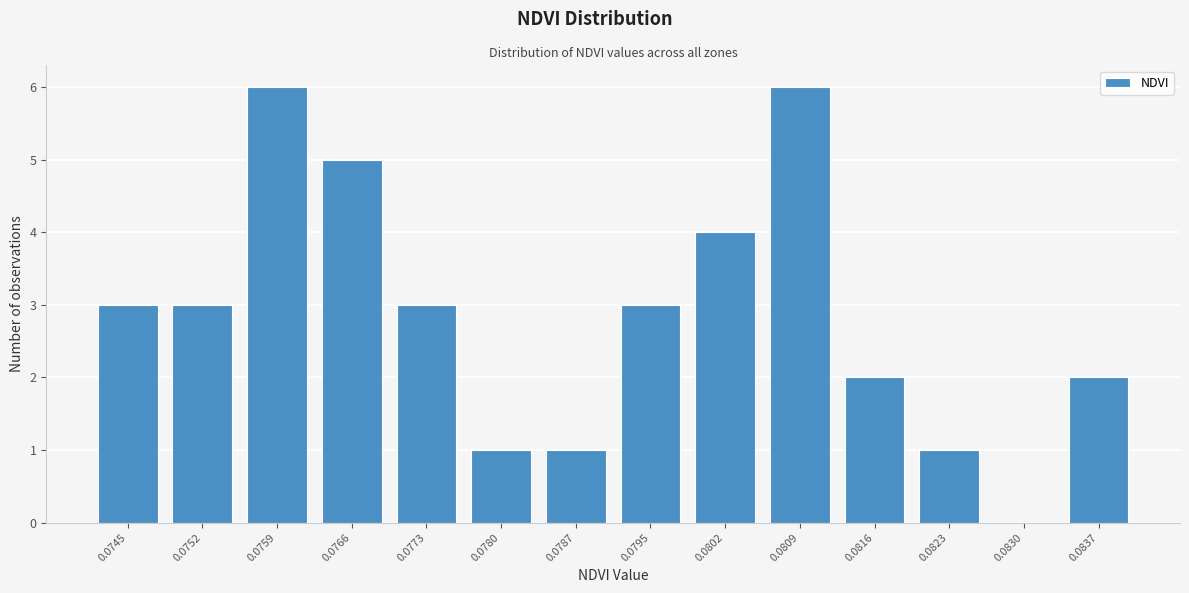

Reading left to right, list all the values displayed in this chart.

0.0745=3	0.0752=3	0.0759=6	0.0766=5	0.0773=3	0.0780=1	0.0787=1	0.0795=3	0.0802=4	0.0809=6	0.0816=2	0.0823=1	0.0830=0	0.0837=2